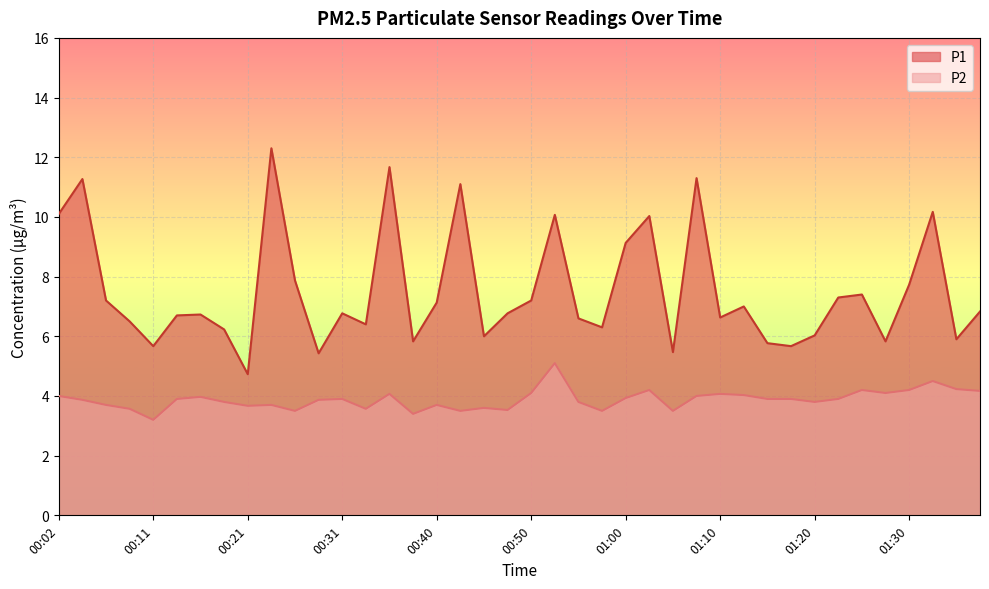

True or false: P2 has more than 2 points higher than both neighbors.

True